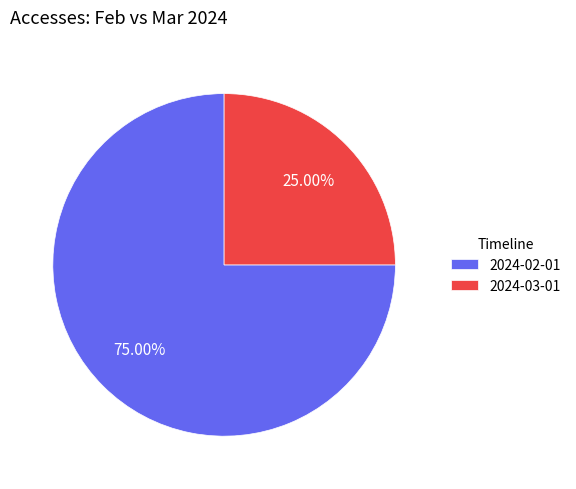

How many segments does this pie chart have?

2